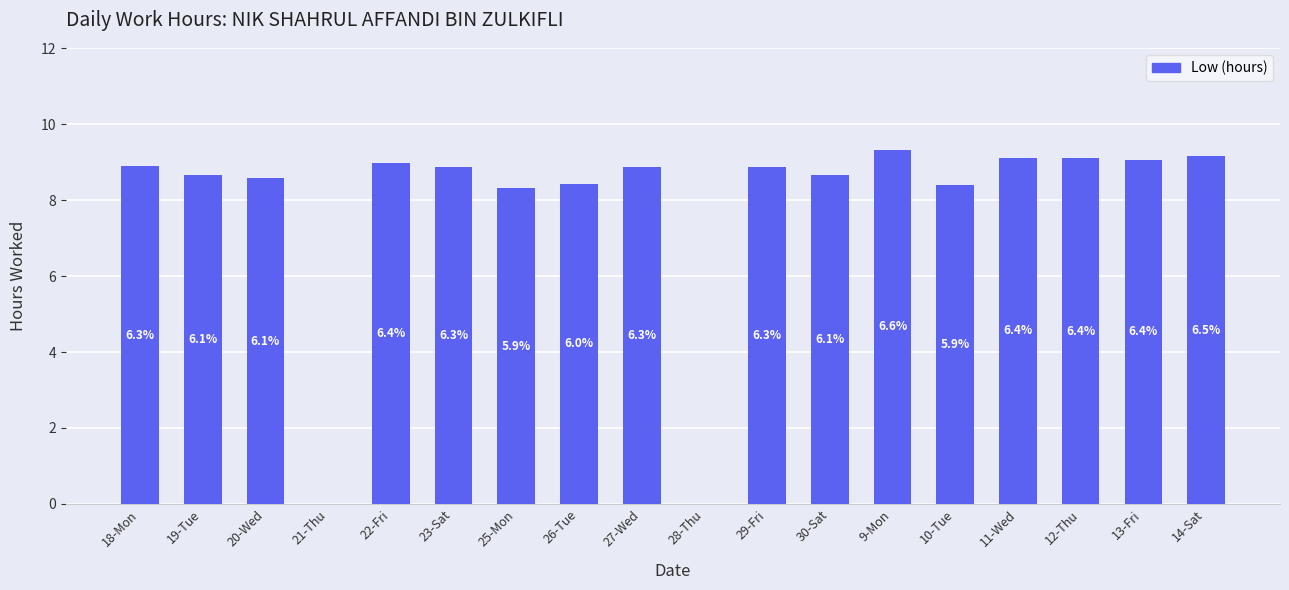

Does the chart contain any negative values?

No